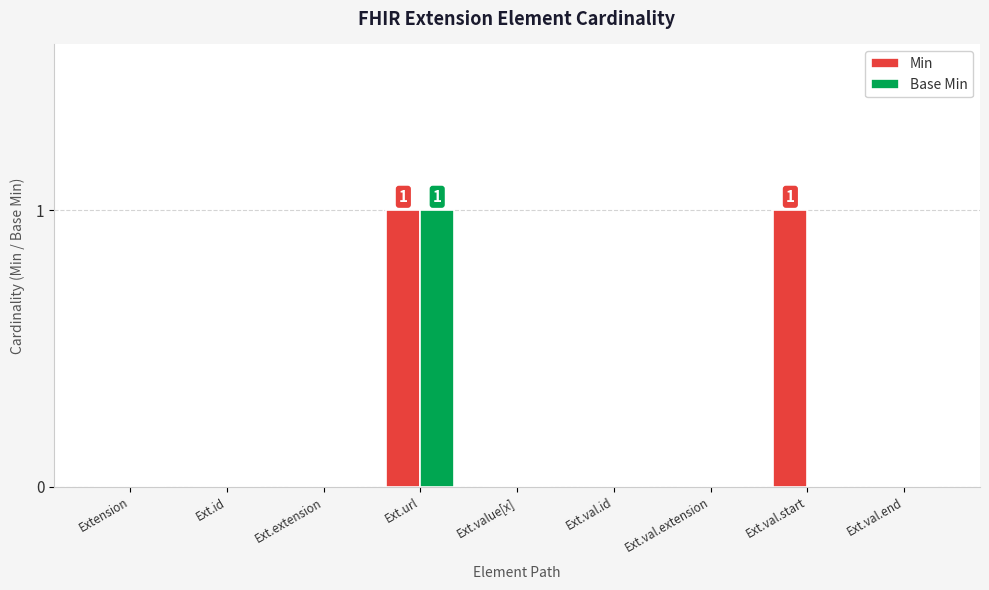

Reading left to right, what are all the values shown in this chart?

Min: 0	0	0	1	0	0	0	1	0
Base Min: 0	0	0	1	0	0	0	0	0